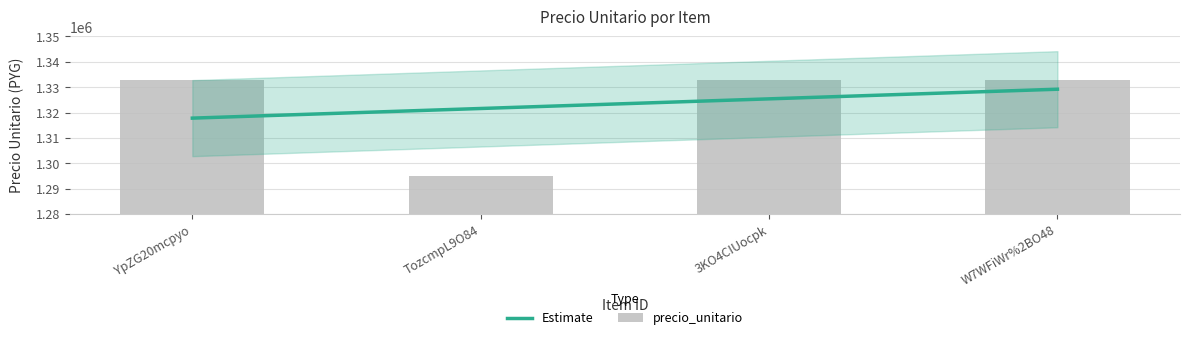

Reading right to left, what are all the values shown in this chart?

1333000	1333000	1295000	1333000